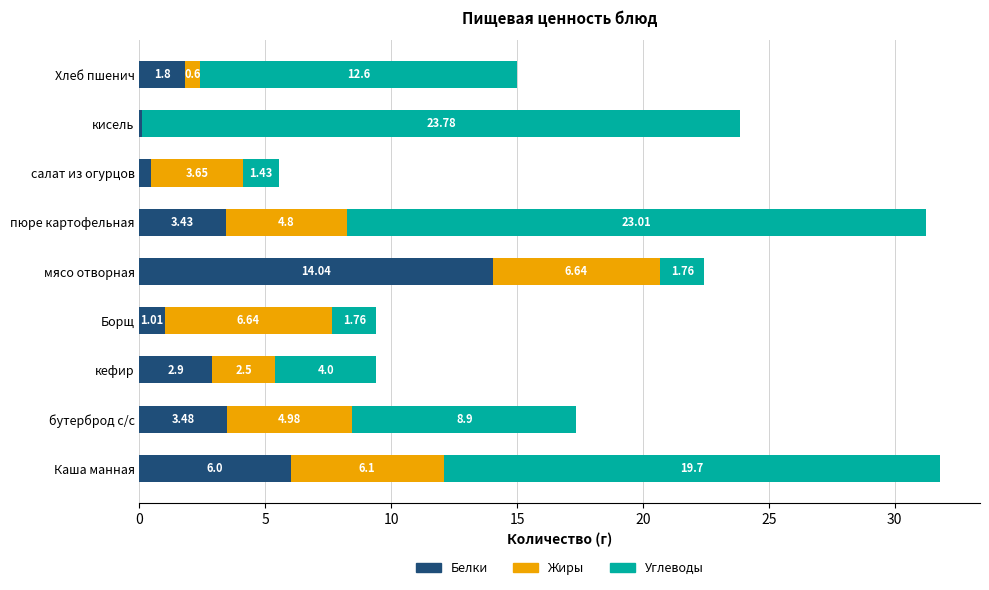

At which label does Белки reach its peak?

мясо отворная